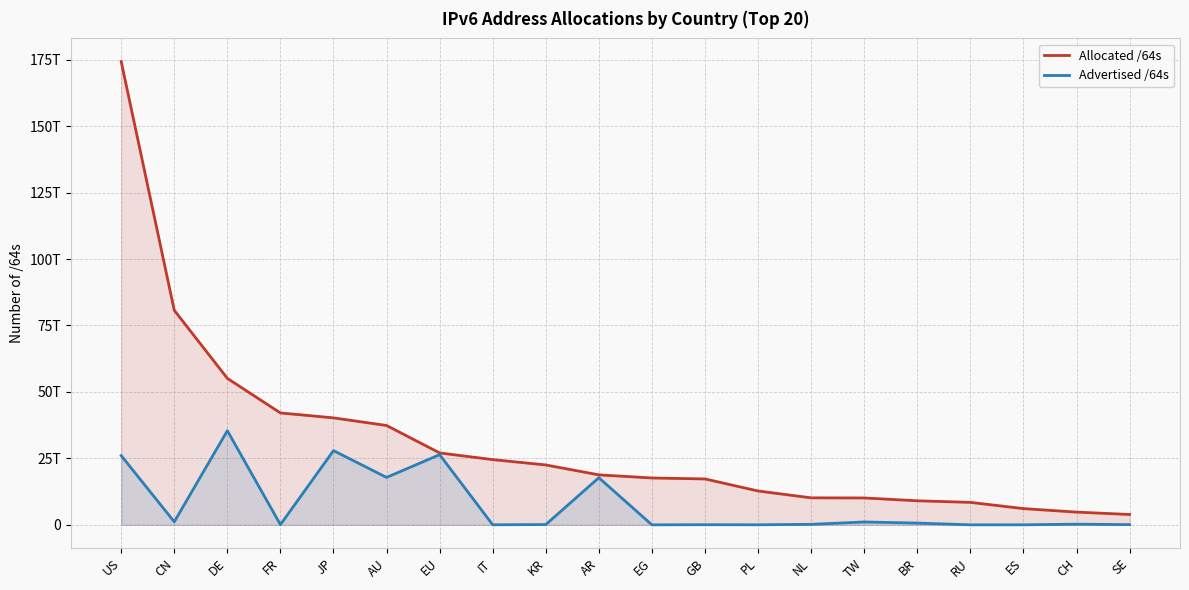

Count the number of categories in the chart.

20